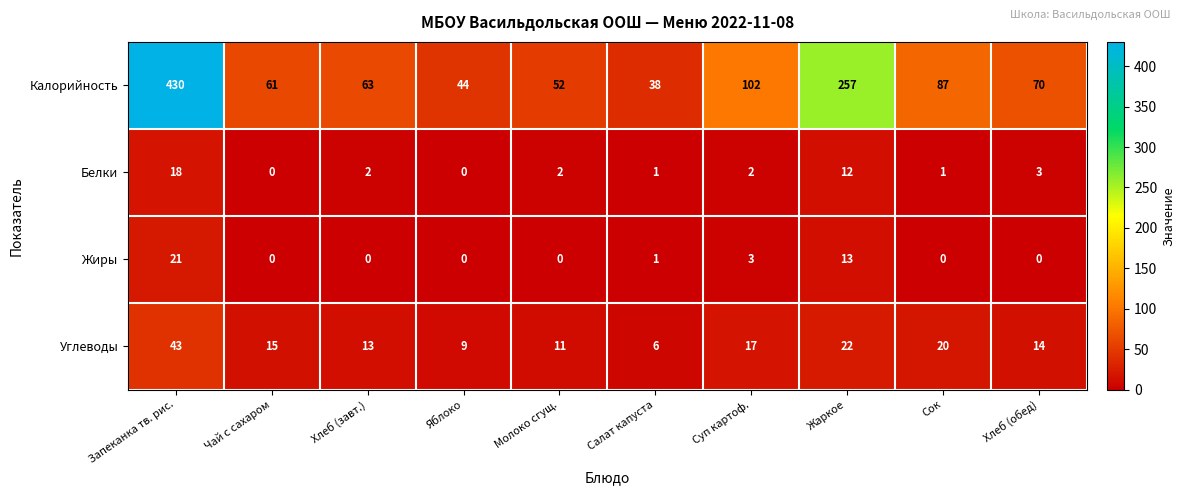

Which series has the largest total across all categories?

Калорийность